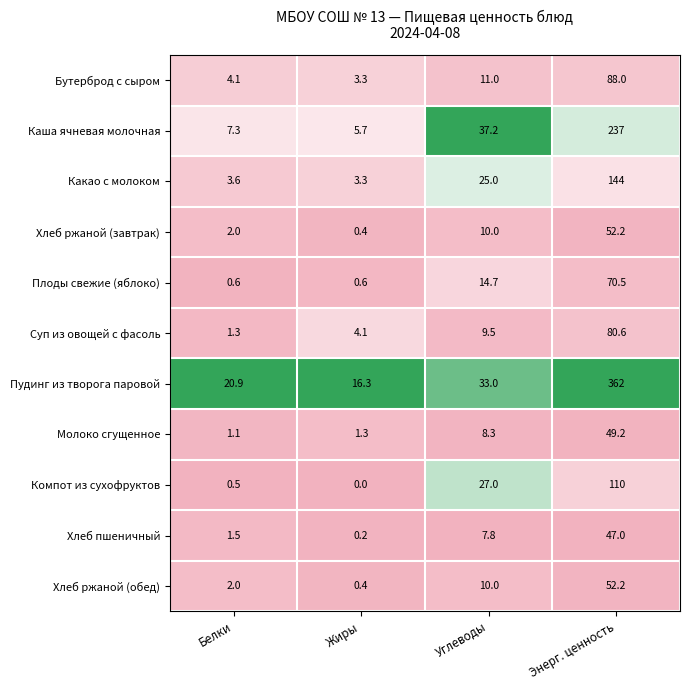

What is the sum of the Хлеб ржаной (обед) values at Белки and Жиры?

2.4